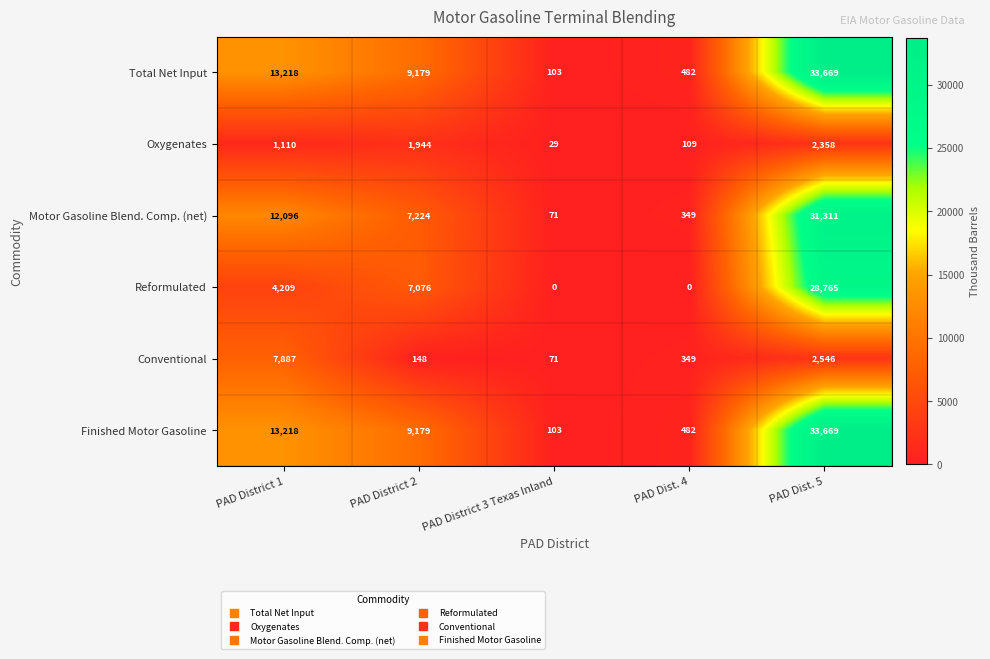

Reading left to right, list all the values displayed in this chart.

Total Net Input: 13218	9179	103	482	33669
Oxygenates: 1110	1944	29	109	2358
Motor Gasoline Blend. Comp. (net): 12096	7224	71	349	31311
Reformulated: 4209	7076	0	0	28765
Conventional: 7887	148	71	349	2546
Finished Motor Gasoline: 13218	9179	103	482	33669